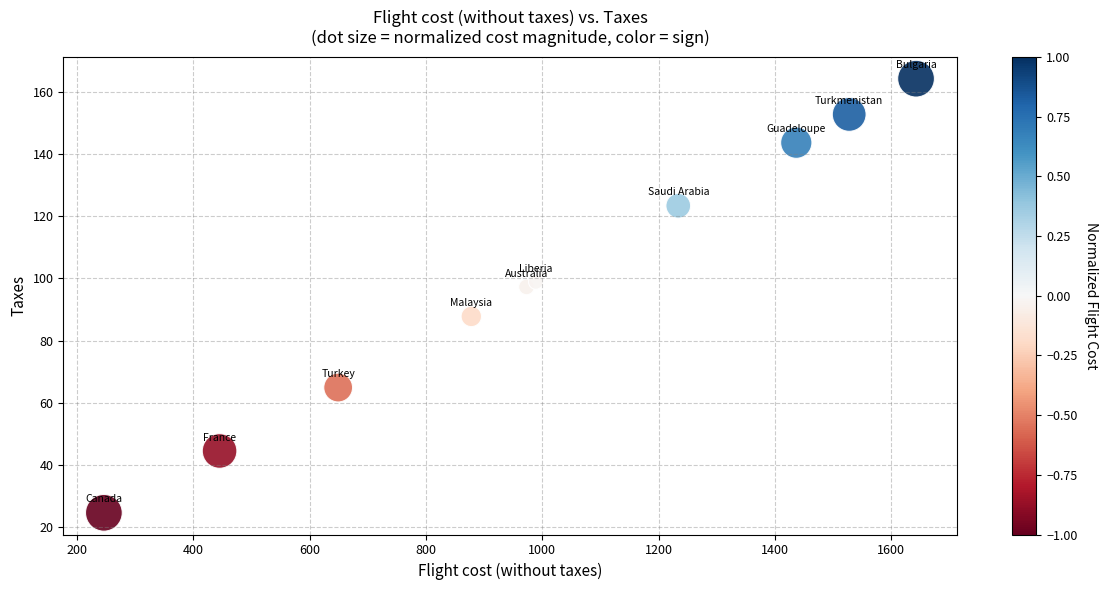

What Y value in the scatter plot is closest to 94?

97.3